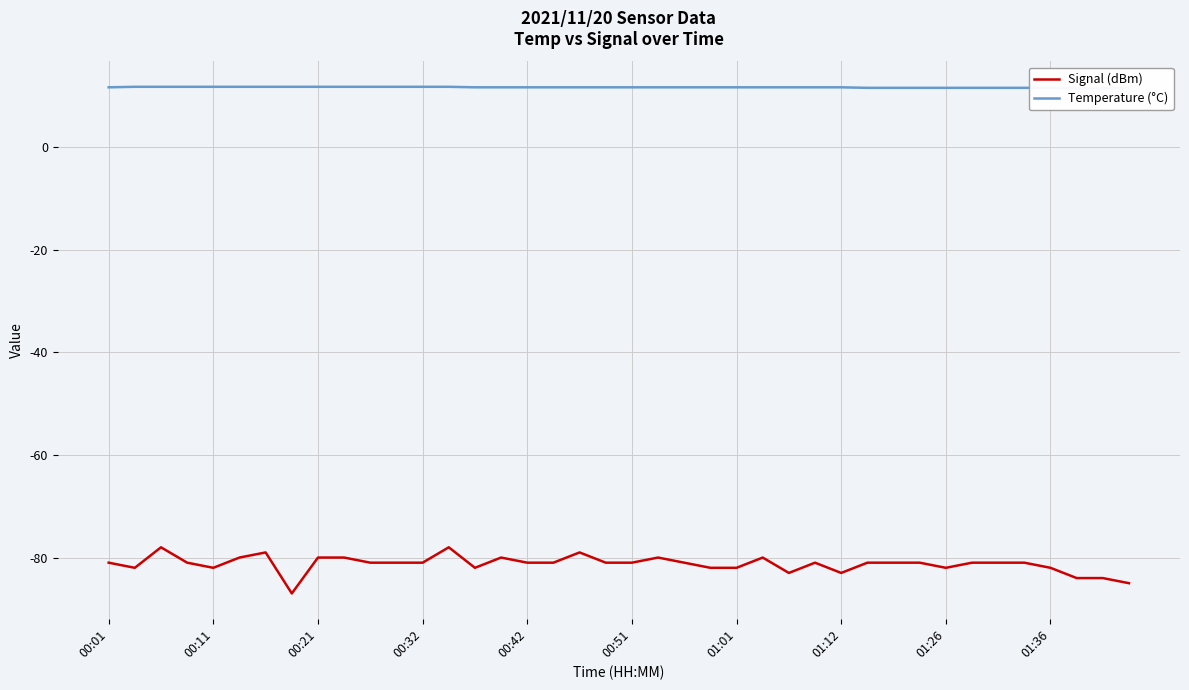

Is it true that Signal (dBm) equals -30 at 01:12?

False